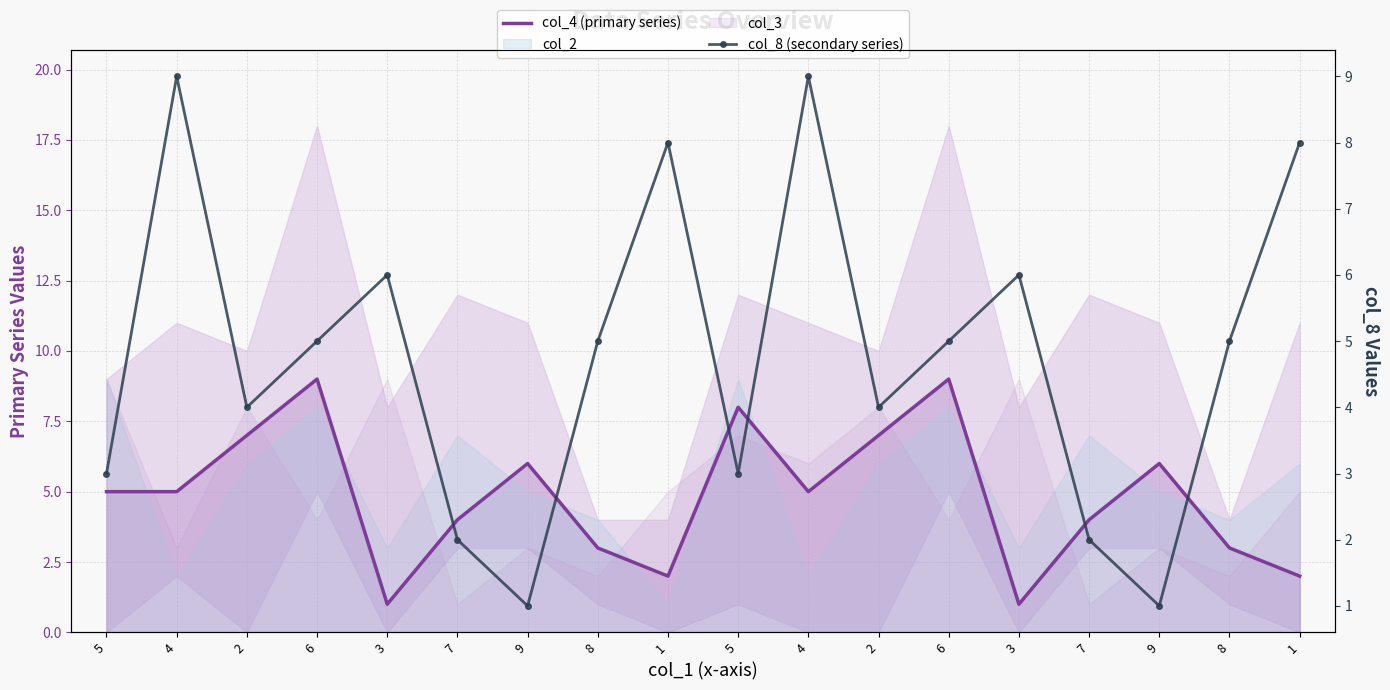

What is the average value of the col_4 (primary series) series?

5